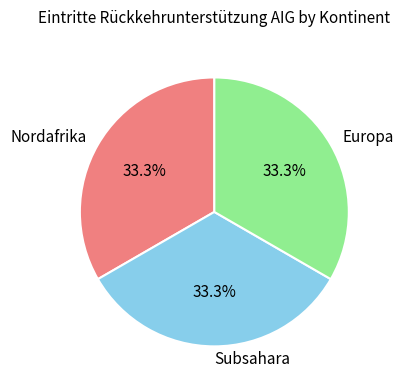

Does any single category account for the majority?

No